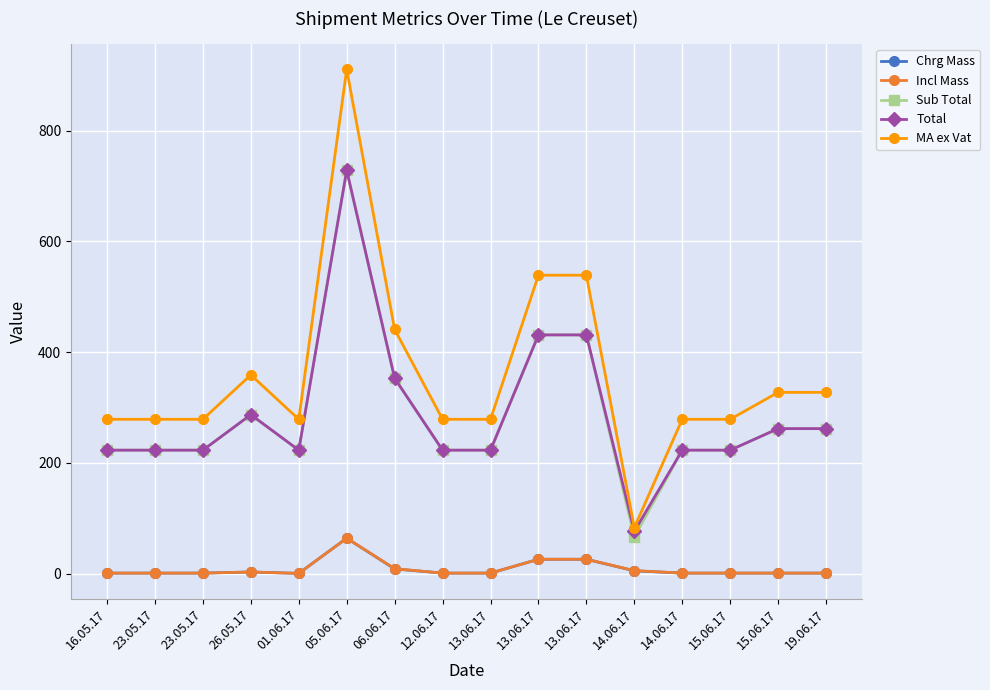

At which category does MA ex Vat reach its first local peak?

26.05.17